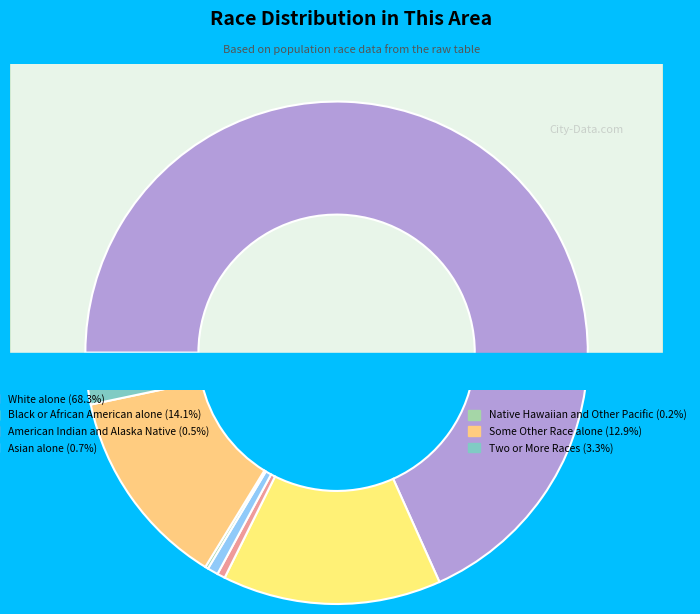

What is the total percentage of Two or More Races and Native Hawaiian and Other Pacific?

3.5%